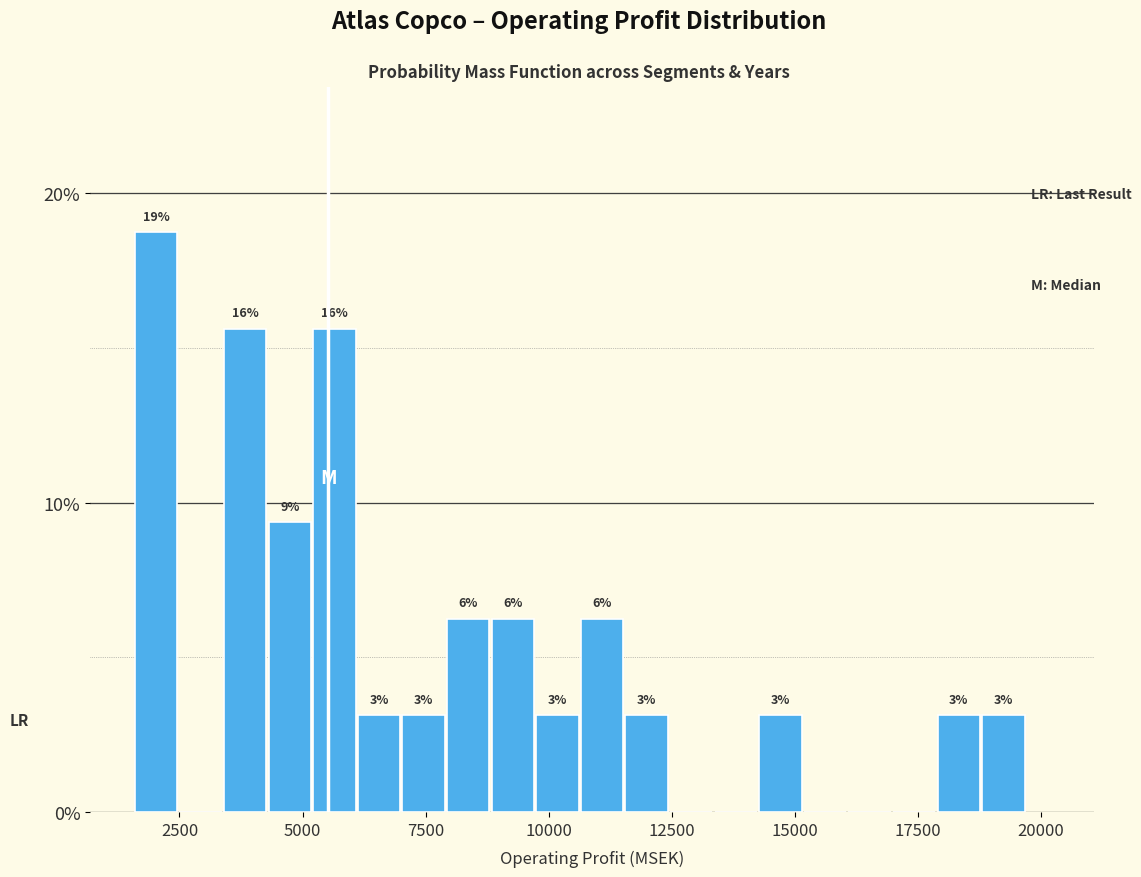

Read against the x-axis, roughly where is the centre of the tallest bar?

2000